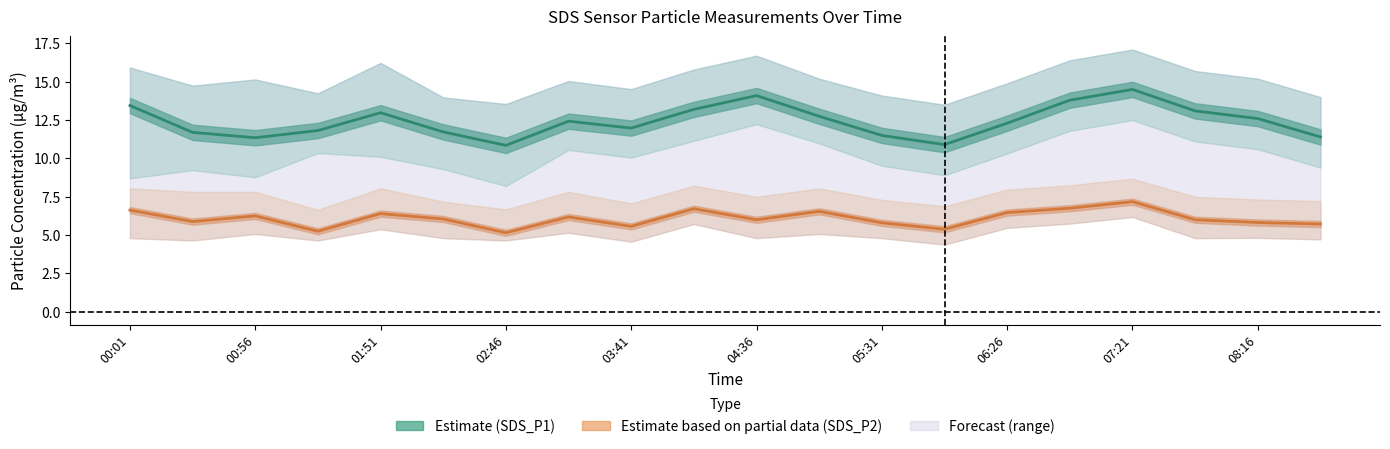

At which label does SDS_P2_upper first exceed 7?

00:01